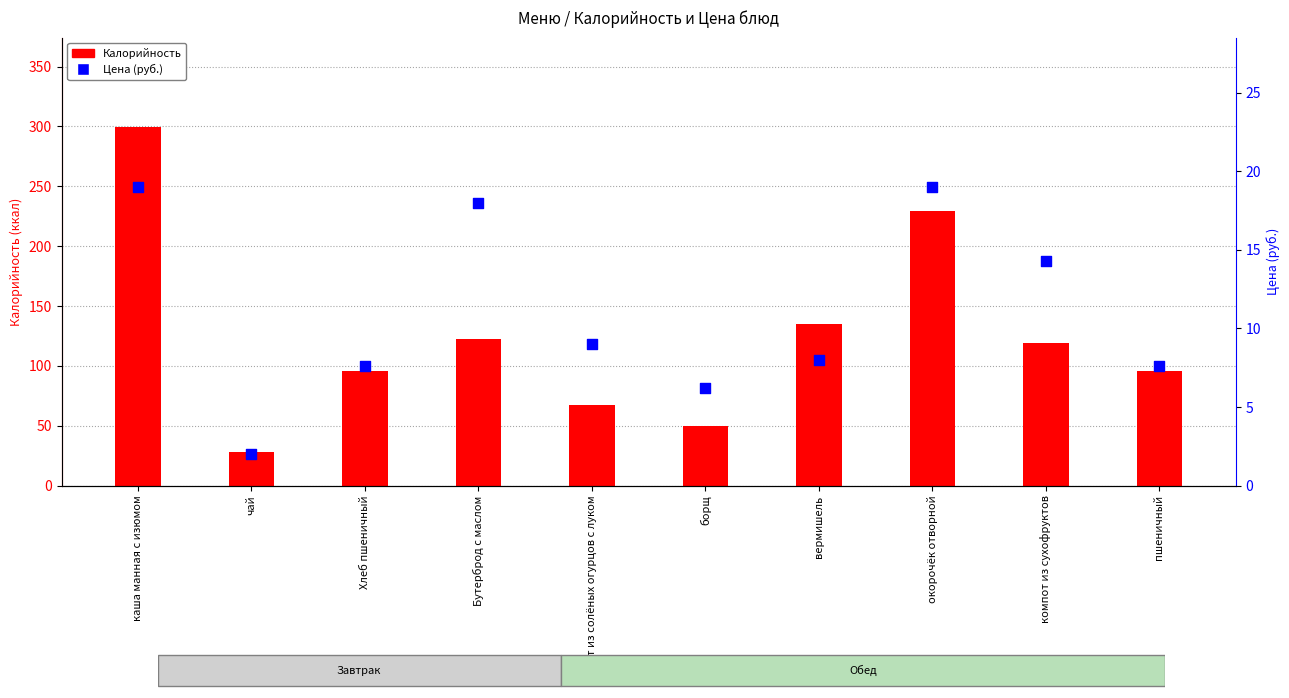

Which series has the largest Y range (max minus min)?

Калорийность